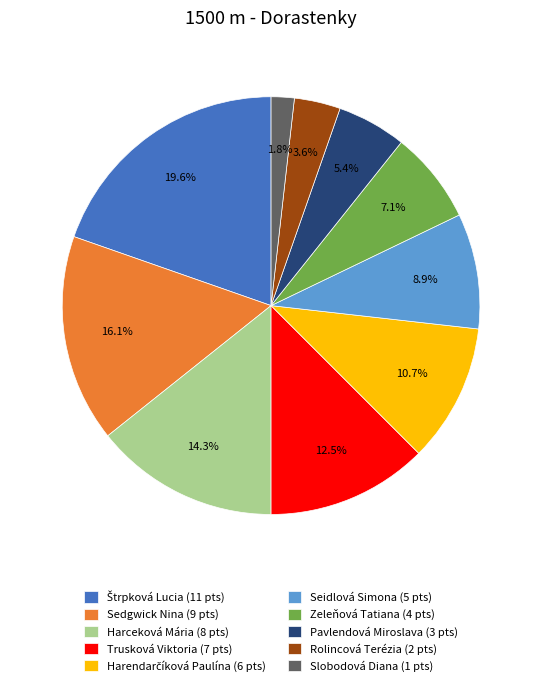

How much of the chart is everything except Sedgwick Nina (9 pts)?

83.9%